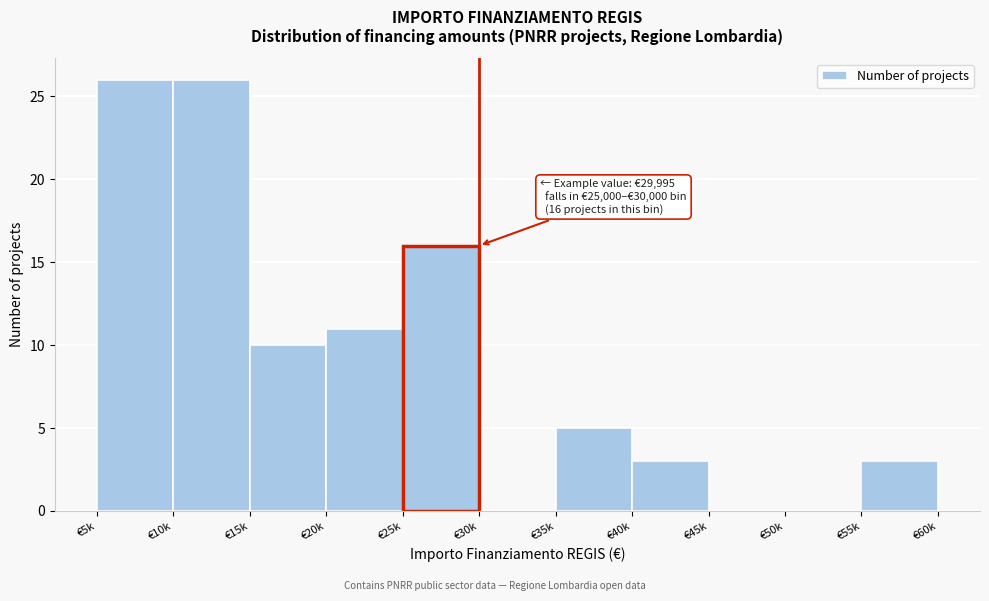

Reading right to left, list all the values displayed in this chart.

€55k=3	€50k=0	€45k=0	€40k=3	€35k=5	€30k=0	€25k=16	€20k=11	€15k=10	€10k=26	€5k=26